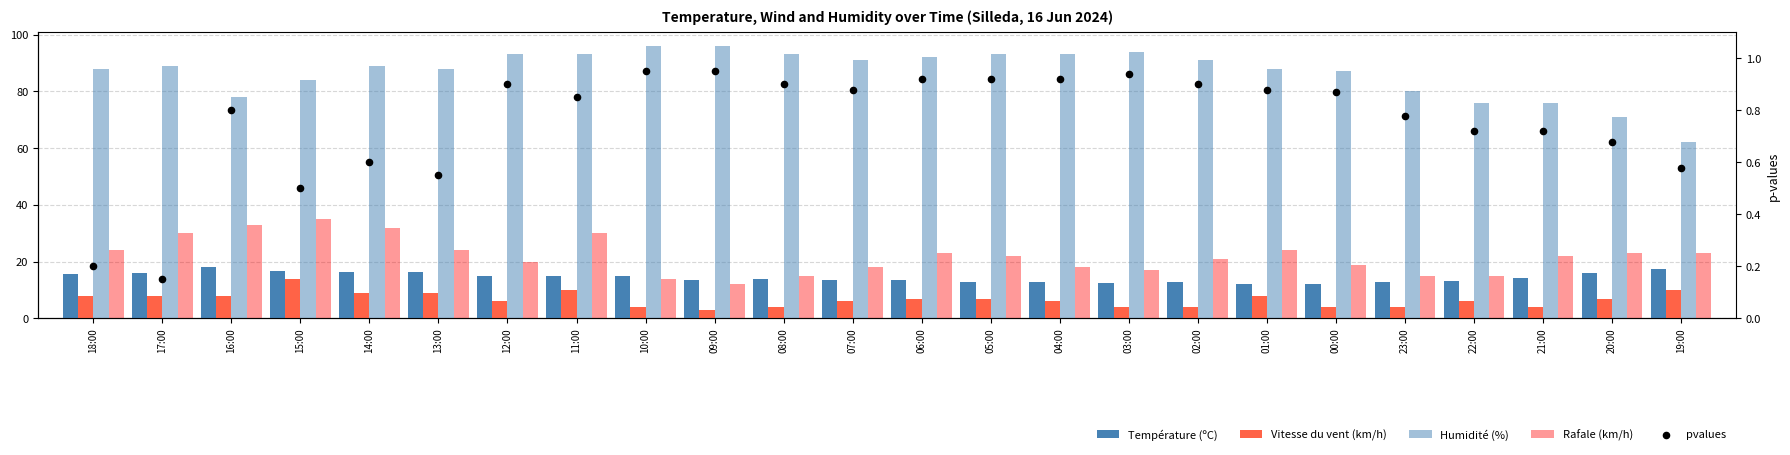

Which series has the largest total across all categories?

Humidité (%)